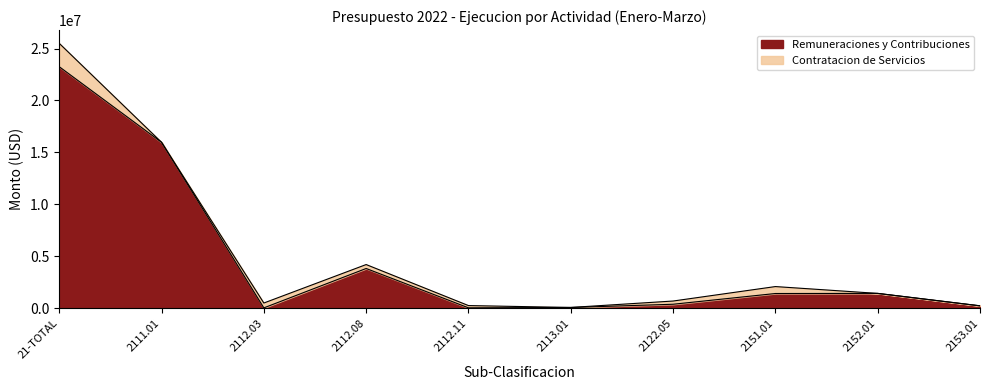

What is the sum of the values at 21-TOTAL and 2113.01?

23308345.2